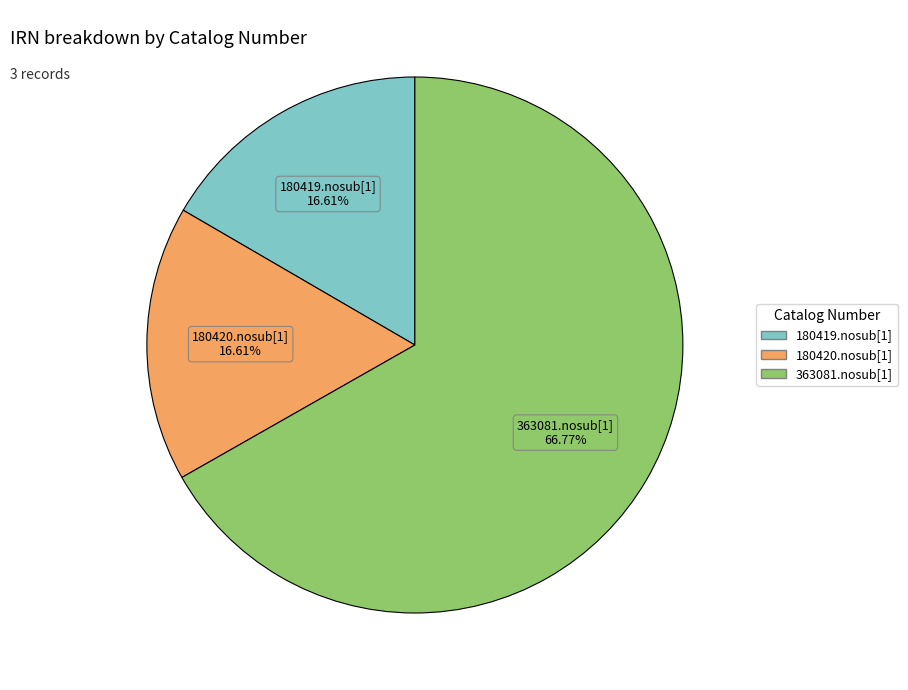

To the nearest percent, what is the difference between the largest and smallest slice percentages?

50%